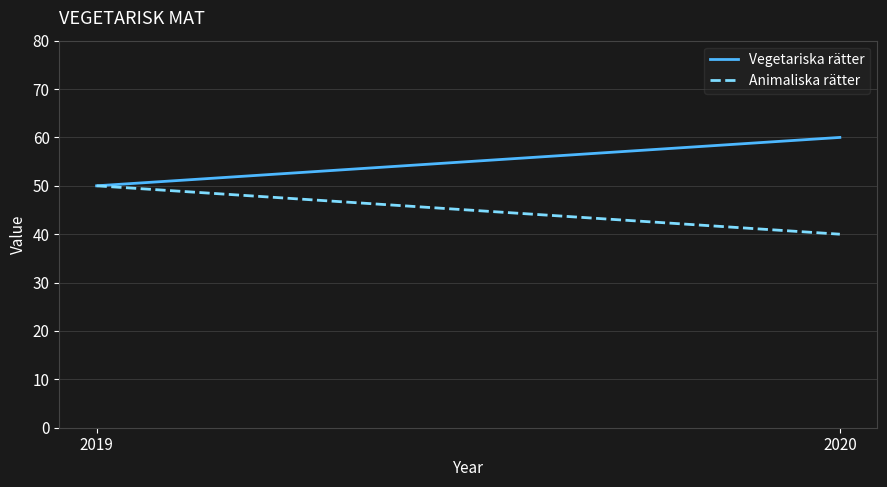

List the series in order of their peak value, highest first.

Vegetariska rätter, Animaliska rätter